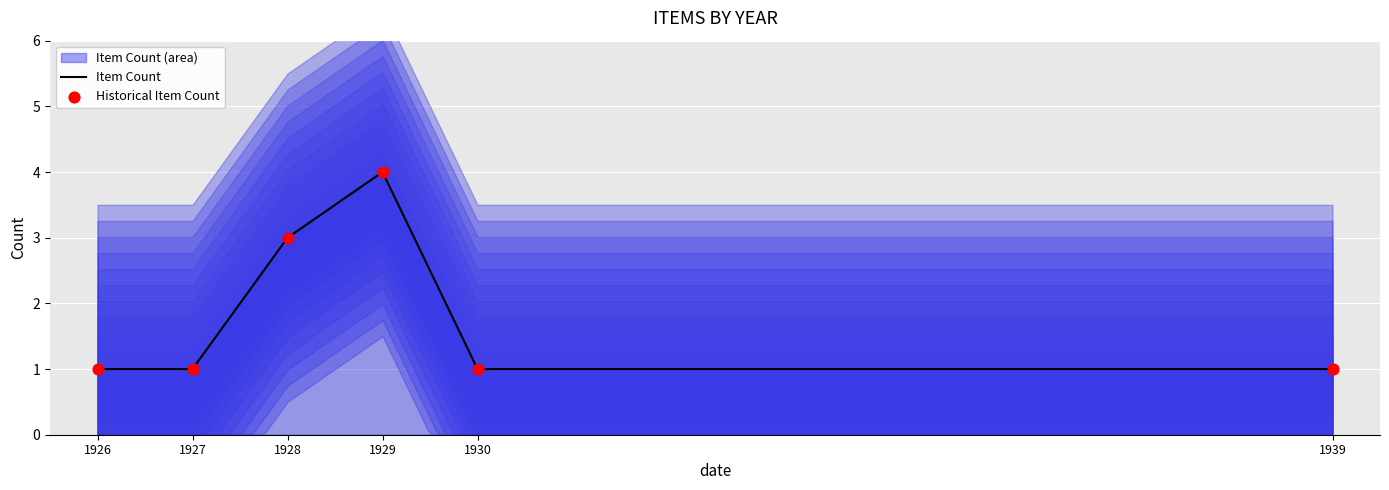

What is the ratio of the value at 1930 to the value at 1929?

0.2